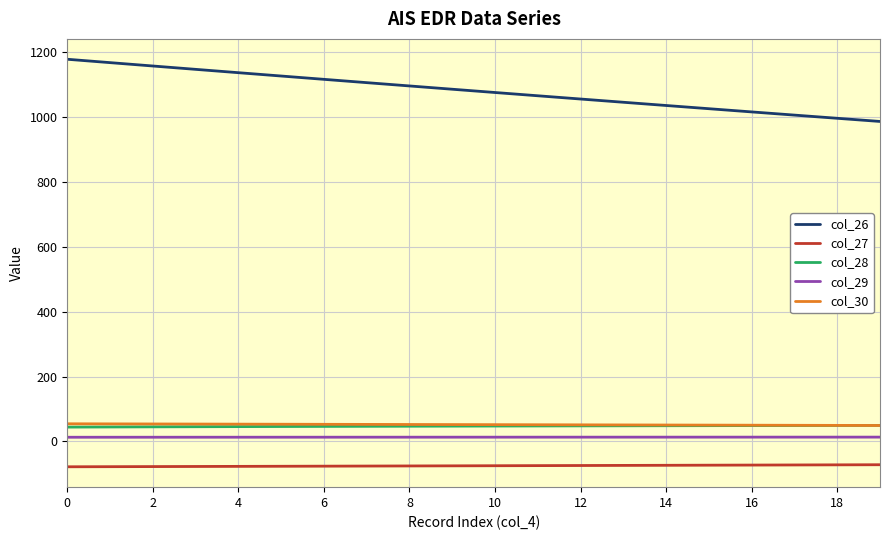

True or false: col_27 and col_28 intersect in this chart.

False